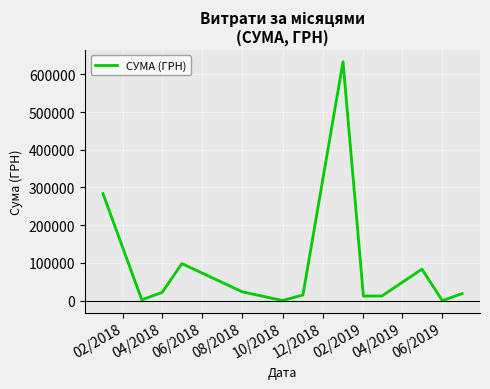

How many lines are shown in the chart?

1